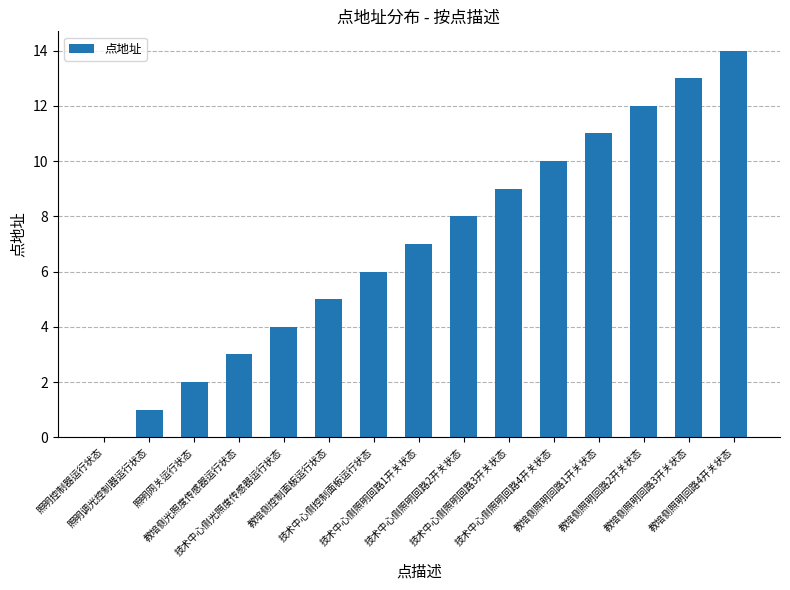

What is the sum of all values?

105